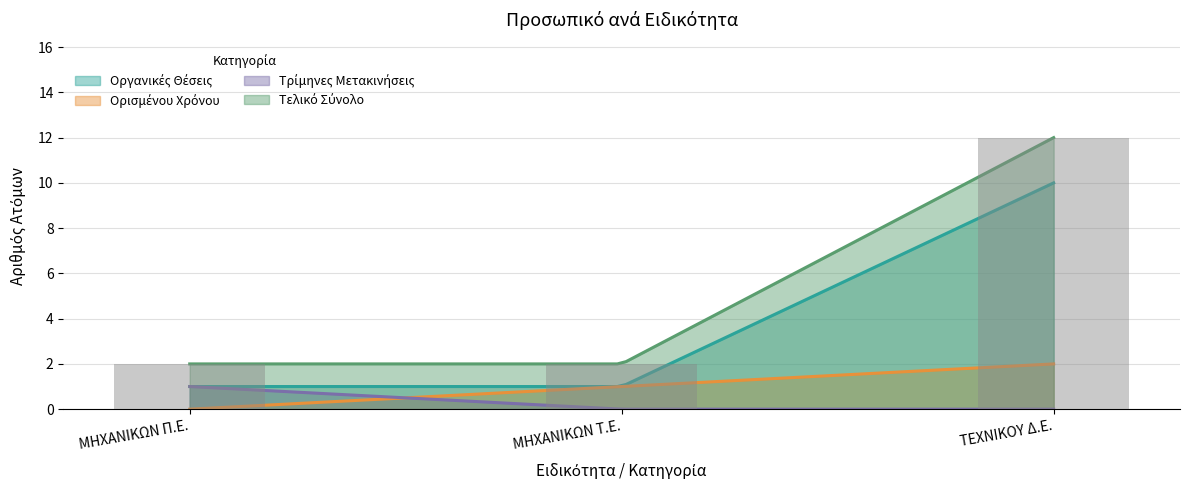

Reading left to right, extract all data points from this chart.

ΥΠΗΡΕΤΟΥΝΤΕΣ ΣΕ ΟΡΓΑΝΙΚΕΣ ΘΕΣΕΙΣ: ΜΗΧΑΝΙΚΩΝ Π.Ε.=1	ΜΗΧΑΝΙΚΩΝ Τ.Ε.=1	ΤΕΧΝΙΚΟΥ Δ.Ε.=10
ΥΠΗΡΕΤΟΥΝΤΕΣ ΙΔΙΩΤΙΚΟΥ ΔΙΚΑΙΟΥ ΟΡΙΣΜΕΝΟΥ ΧΡΟΝΟΥ: ΜΗΧΑΝΙΚΩΝ Π.Ε.=0	ΜΗΧΑΝΙΚΩΝ Τ.Ε.=1	ΤΕΧΝΙΚΟΥ Δ.Ε.=2
ΤΡΙΜΗΝΕΣ ΜΕΤΑΚΙΝΗΣΕΙΣ ΣΤΟ ΝΟΣΟΚΟΜΕΙΟ: ΜΗΧΑΝΙΚΩΝ Π.Ε.=1	ΜΗΧΑΝΙΚΩΝ Τ.Ε.=0	ΤΕΧΝΙΚΟΥ Δ.Ε.=0
ΤΕΛΙΚΟ ΣΥΝΟΛΟ: ΜΗΧΑΝΙΚΩΝ Π.Ε.=2	ΜΗΧΑΝΙΚΩΝ Τ.Ε.=2	ΤΕΧΝΙΚΟΥ Δ.Ε.=12
ΜΟΝΙΜΟΙ ΣΕ ΠΡΟΣΩΠΟΠΑΓΕΙΣ ΘΕΣΕΙΣ: ΜΗΧΑΝΙΚΩΝ Π.Ε.=0	ΜΗΧΑΝΙΚΩΝ Τ.Ε.=0	ΤΕΧΝΙΚΟΥ Δ.Ε.=0
ΥΠΗΡΕΤΟΥΝΤΕΣ ΙΔΙΩΤΙΚΟΥ ΑΟΡΙΣΤΟΥ ΧΡΟΝΟΥ: ΜΗΧΑΝΙΚΩΝ Π.Ε.=0	ΜΗΧΑΝΙΚΩΝ Τ.Ε.=0	ΤΕΧΝΙΚΟΥ Δ.Ε.=0